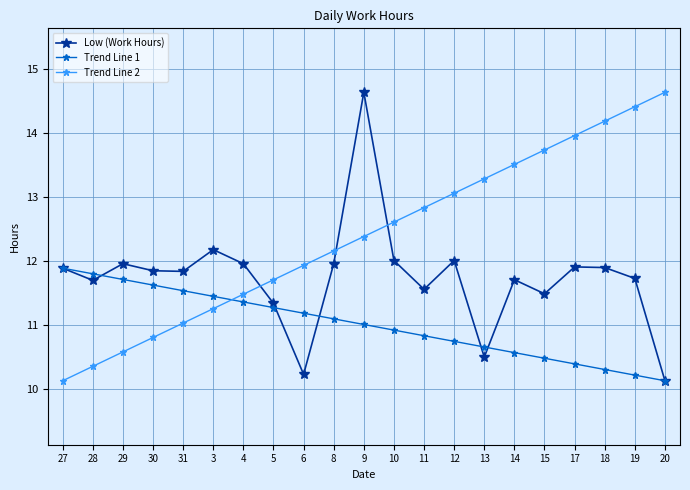

How many times do Trend Line 2 and Low (Work Hours) cross each other?

3